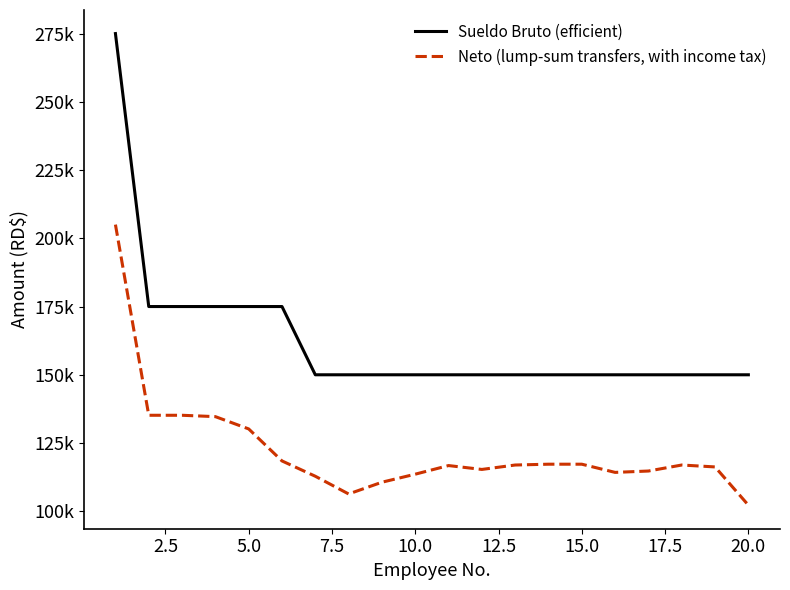

What are all the series names shown in the legend?

Sueldo Bruto (efficient), Neto (lump-sum transfers, with income tax)